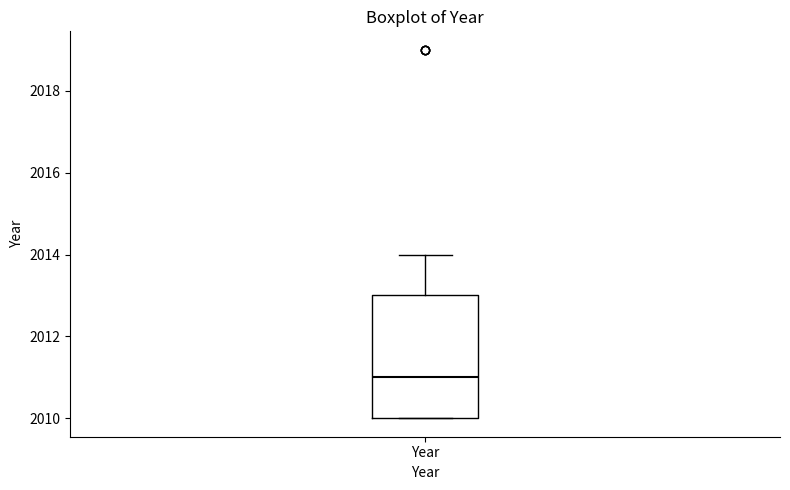

Where does the upper whisker of the box for Year end on the y-axis? The values are not printed on the chart, so give them approximately, as read against the axis.

2014